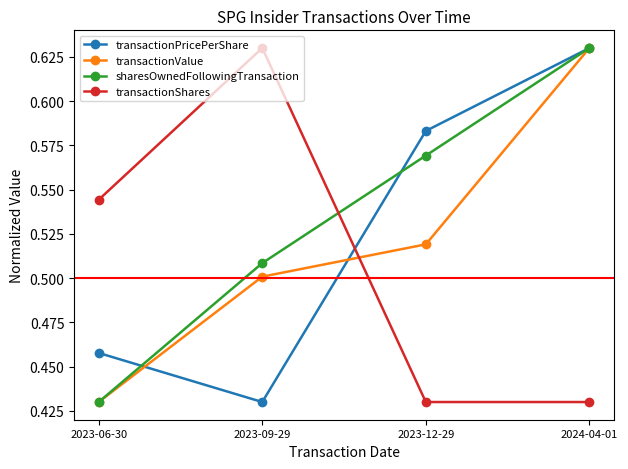

Is it true that sharesOwnedFollowingTransaction equals 0.6 at 2023-06-30?

False